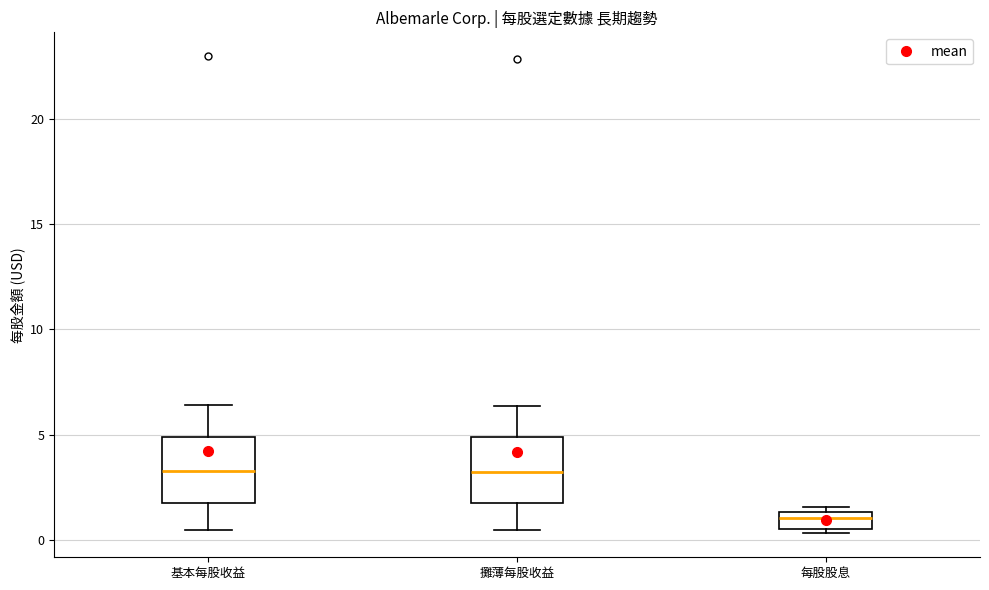

Reading left to right, read every box against the y-axis: the position of its median line, the range the box covers, and the ends of its whiskers. The values are not printed on the chart, so give them approximately, as read against the axis.

基本每股收益: median 3.5, box 2.0 to 5.0, whiskers 0.5 to 6.5
攤薄每股收益: median 3.0, box 2.0 to 5.0, whiskers 0.5 to 6.5
每股股息: median 1.0, box 0.5 to 1.5, whiskers 0.5 (just below the box's lower edge) to 1.5 (just above the box's upper edge)